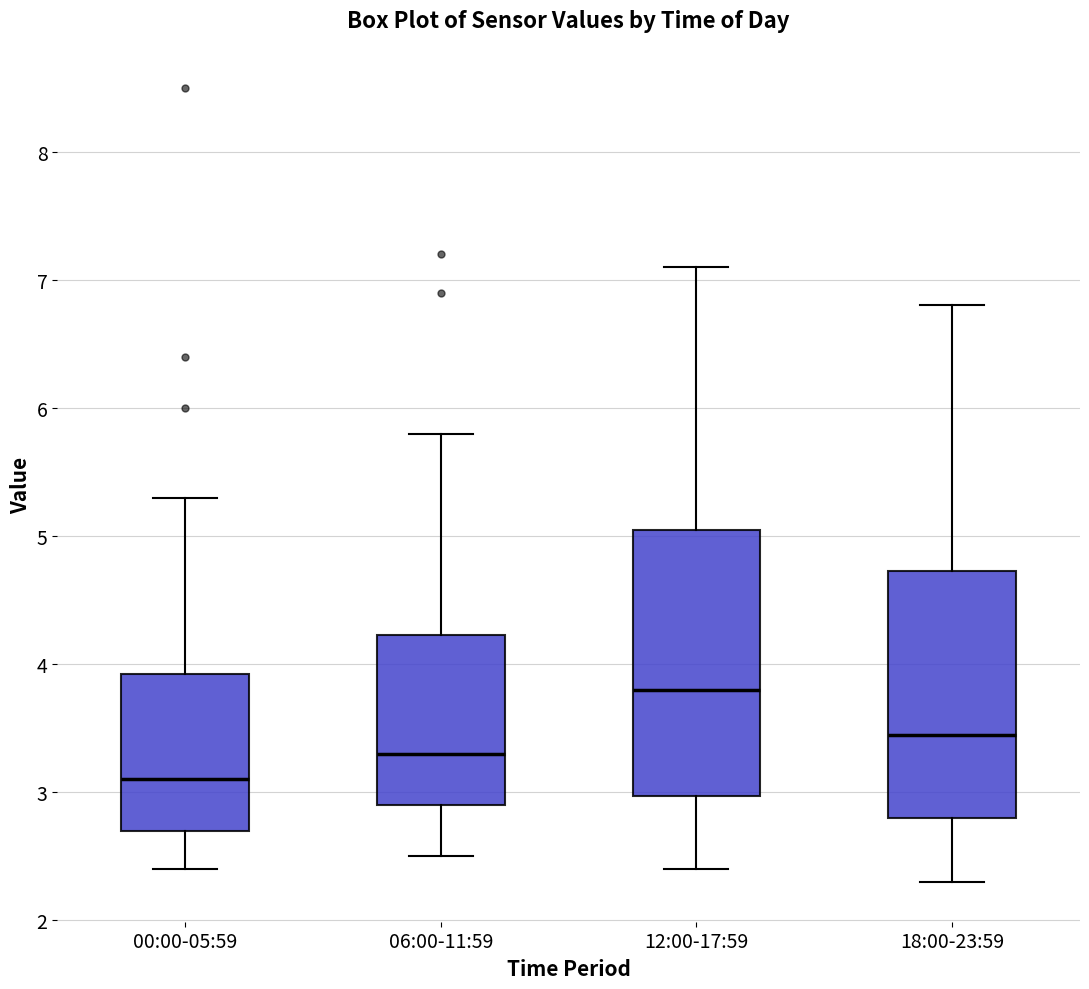

Where is the lower edge of the box for 18:00-23:59 on the y-axis? The values are not printed on the chart, so give them approximately, as read against the axis.

2.8